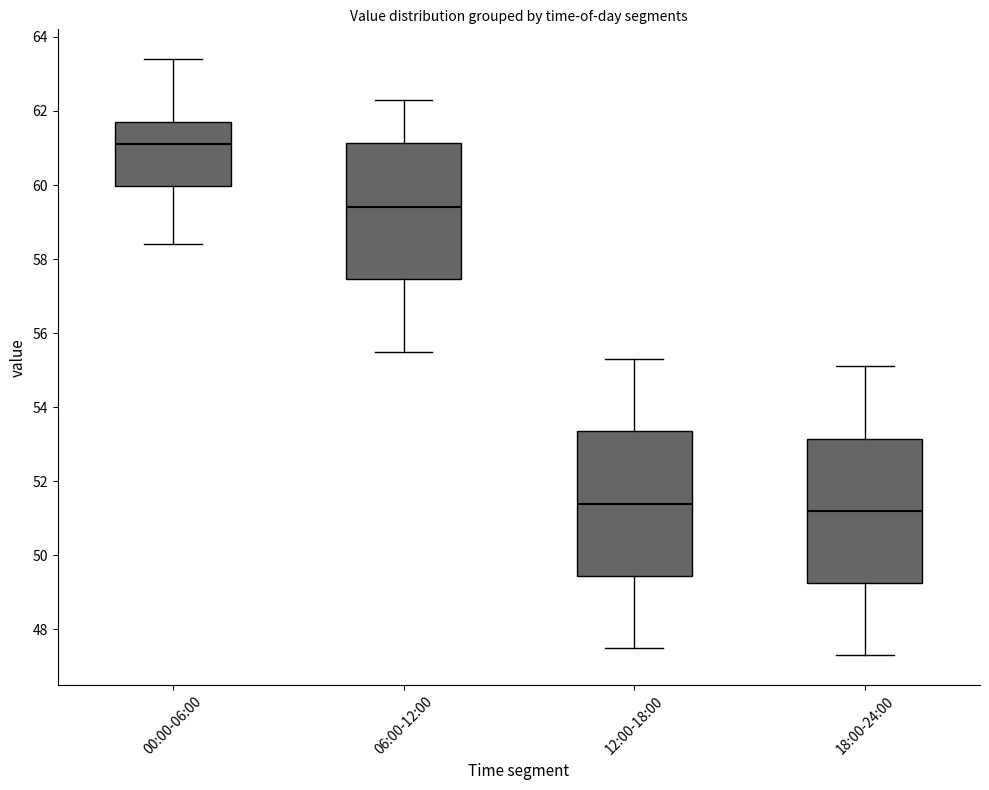

Reading left to right, read every box against the y-axis: the position of its median line, the range the box covers, and the ends of its whiskers. The values are not printed on the chart, so give them approximately, as read against the axis.

00:00-06:00: median 61.2, box 60.0 to 61.8, whiskers 58.4 to 63.4
06:00-12:00: median 59.4, box 57.4 to 61.2, whiskers 55.6 to 62.4
12:00-18:00: median 51.4, box 49.4 to 53.4, whiskers 47.6 to 55.4
18:00-24:00: median 51.2, box 49.2 to 53.2, whiskers 47.4 to 55.2